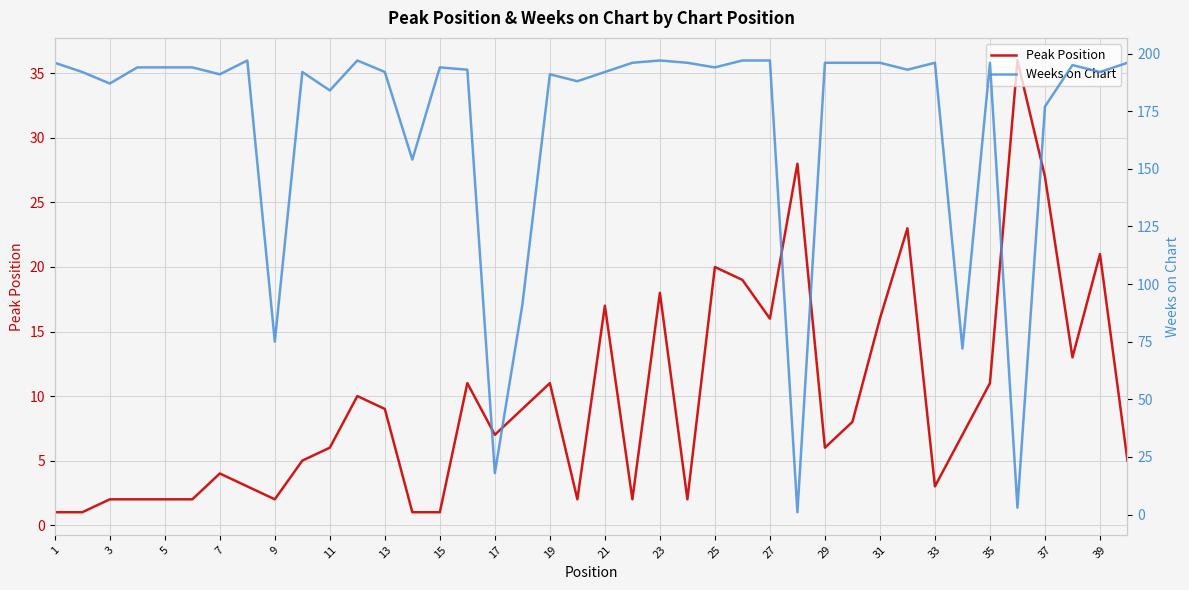

How many values in the Peak Position series exceed 7?

19